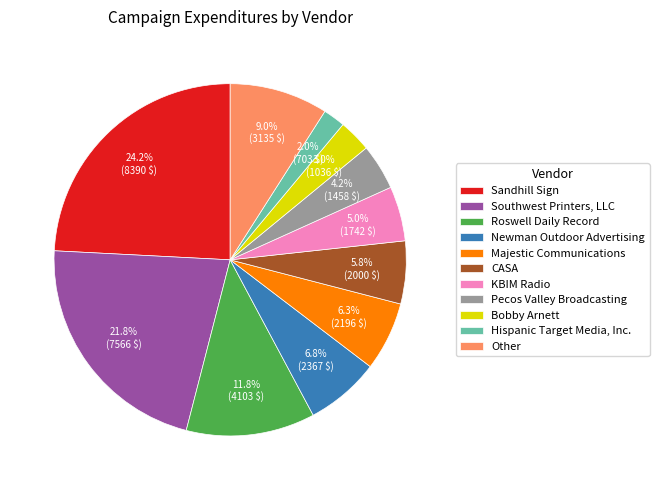

To the nearest percent, what portion does Southwest Printers, LLC represent?

22%